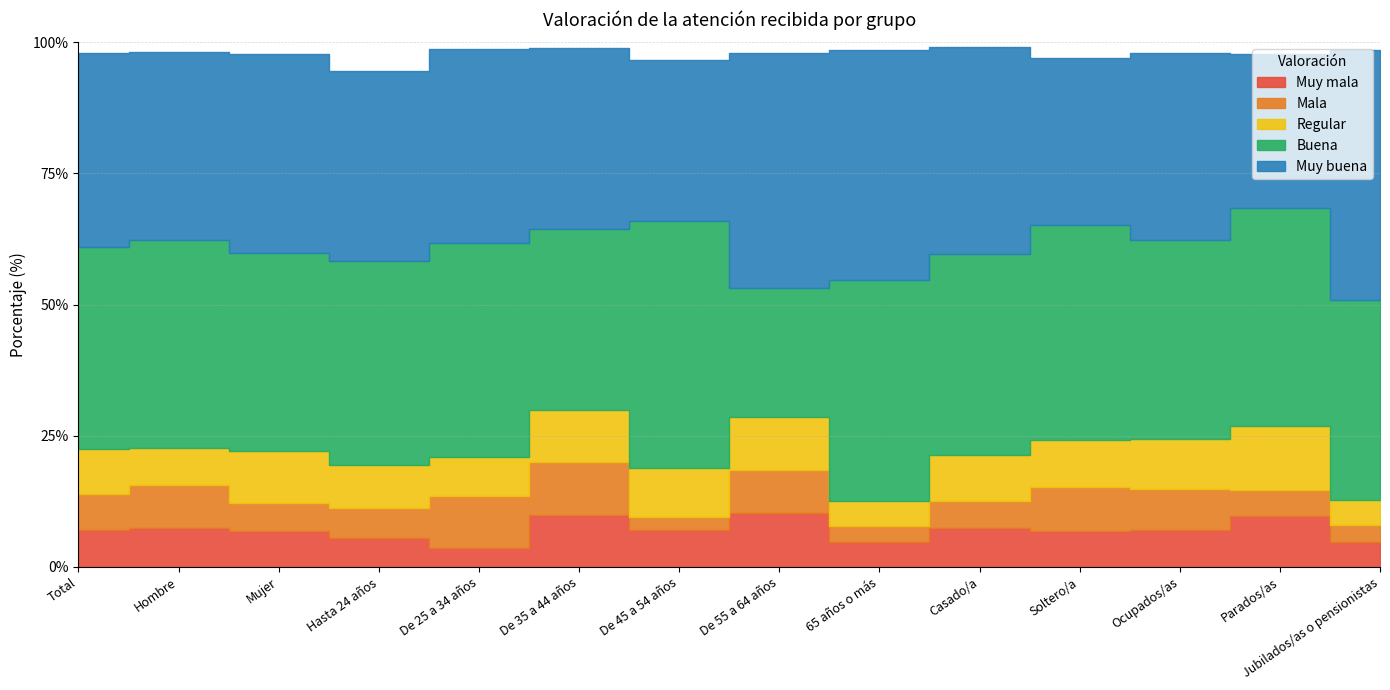

Is the value of Regular at Hombre greater than the value of Muy mala at Total?

No